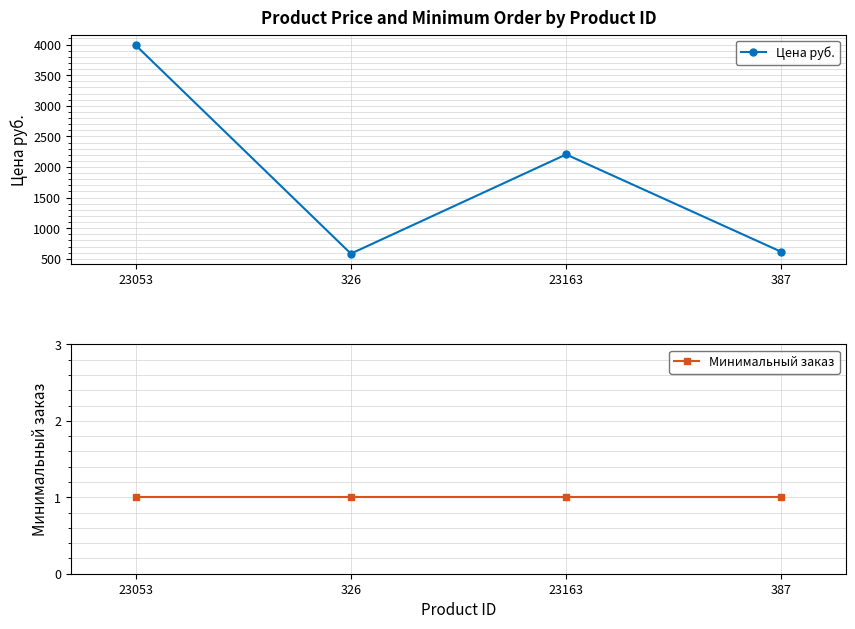

Reading right to left, list all the values displayed in this chart.

Цена руб.: 613	2205	584	3991
Минимальный заказ: 1	1	1	1